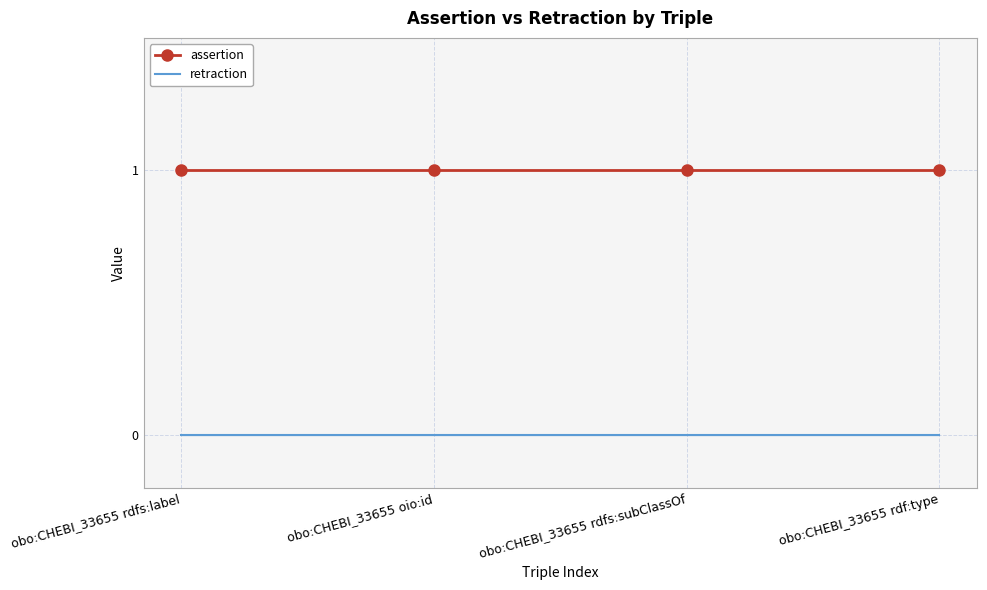

Reading left to right, transcribe all the data shown in this chart.

assertion: obo:CHEBI_33655 rdfs:label=1	obo:CHEBI_33655 oio:id=1	obo:CHEBI_33655 rdfs:subClassOf=1	obo:CHEBI_33655 rdf:type=1
retraction: obo:CHEBI_33655 rdfs:label=0	obo:CHEBI_33655 oio:id=0	obo:CHEBI_33655 rdfs:subClassOf=0	obo:CHEBI_33655 rdf:type=0